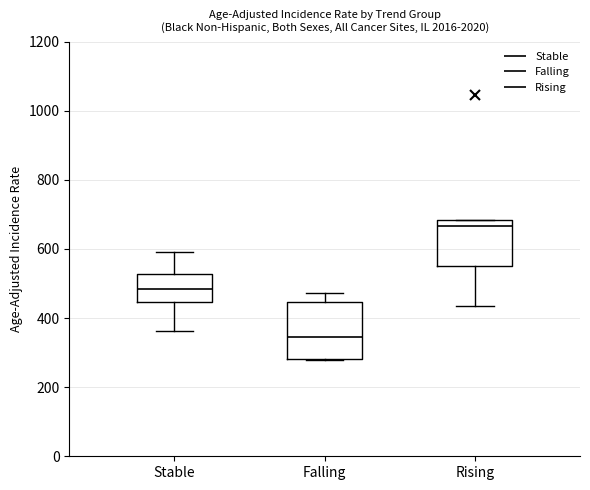

Reading left to right, read every box against the y-axis: the position of its median line, the range the box covers, and the ends of its whiskers. The values are not printed on the chart, so give them approximately, as read against the axis.

Stable: median 480, box 440 to 520, whiskers 360 to 600
Falling: median 340, box 280 to 440, whiskers 280 to 480
Rising: median 660, box 560 to 680, whiskers 440 to 680